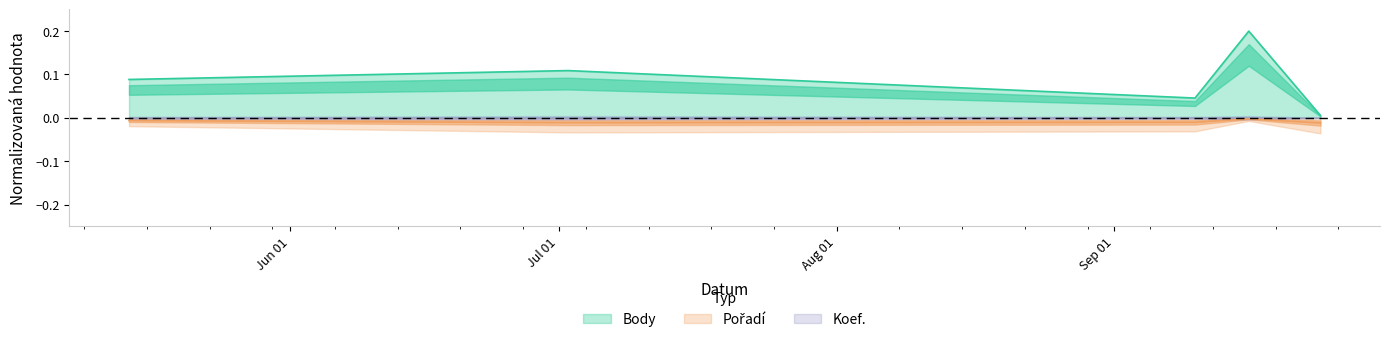

True or false: Pořadí has more than 0 points higher than both neighbors.

True